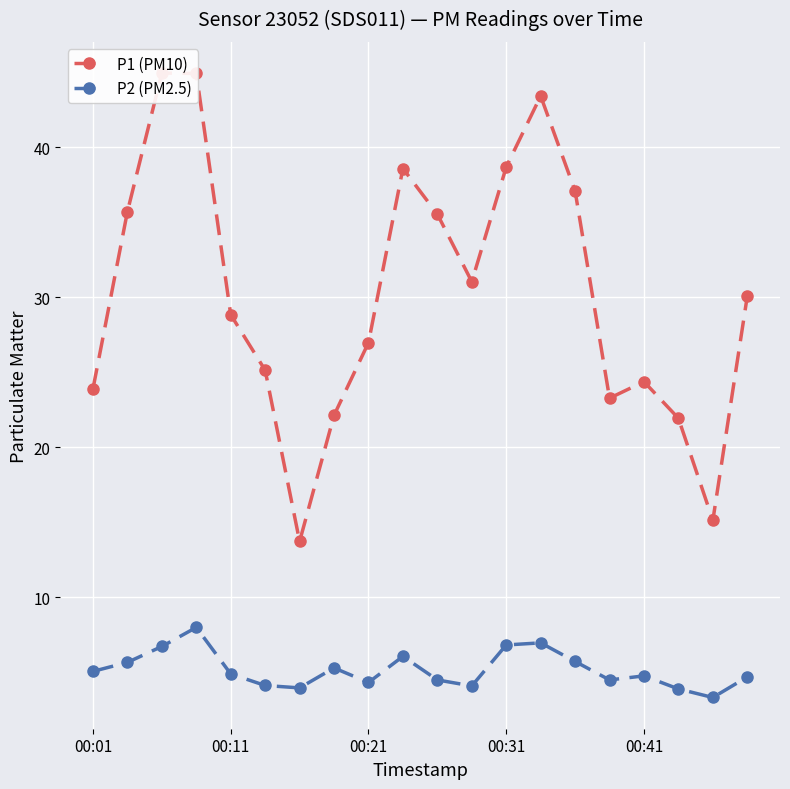

Count the number of data series in this chart.

2